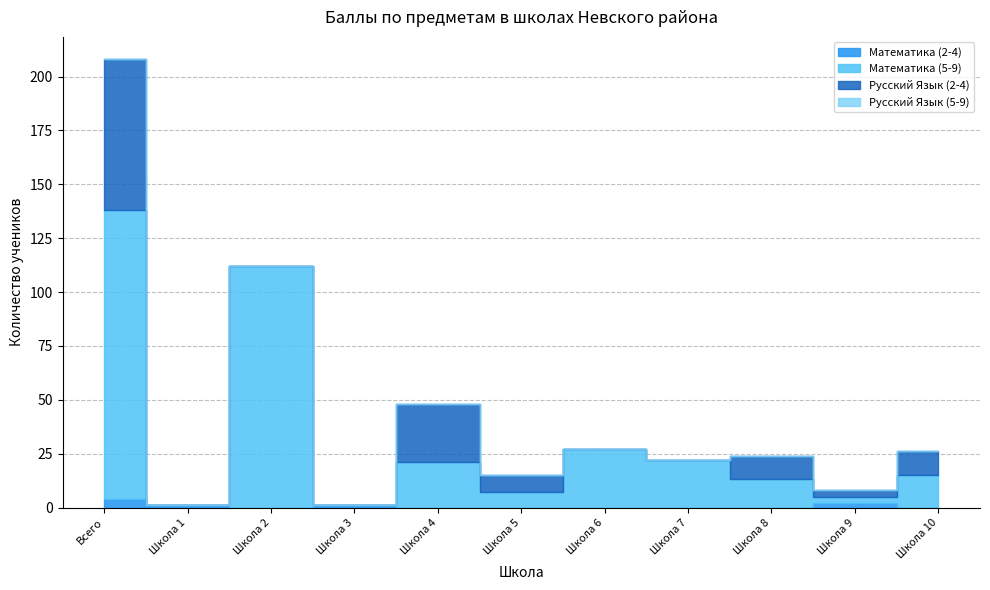

At which category is the sum across all series the highest?

Всего